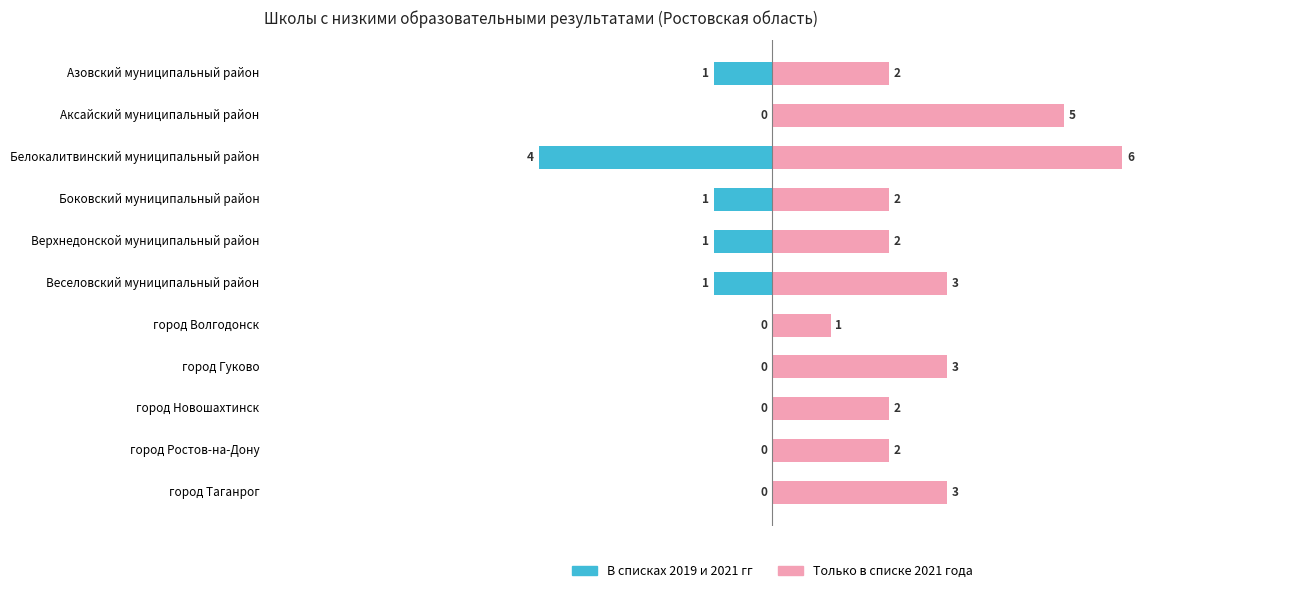

List the series in order of their overall mean, highest first.

Только в списке 2021 года, В списках 2019 и 2021 гг